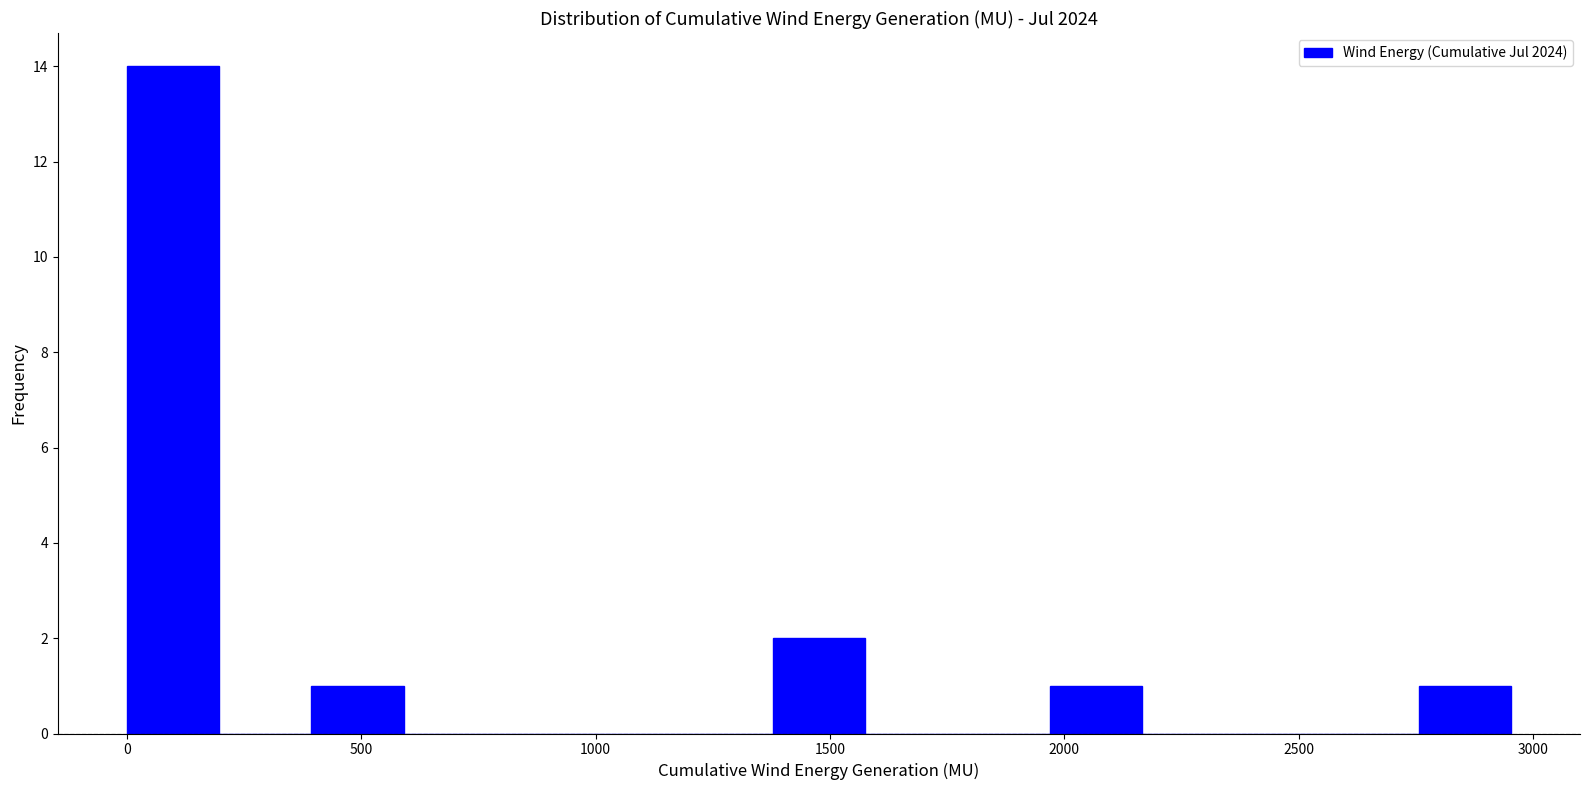

Around what value on the x-axis is the tallest bar? Give the approximate position of its centre, as read against the axis.

100